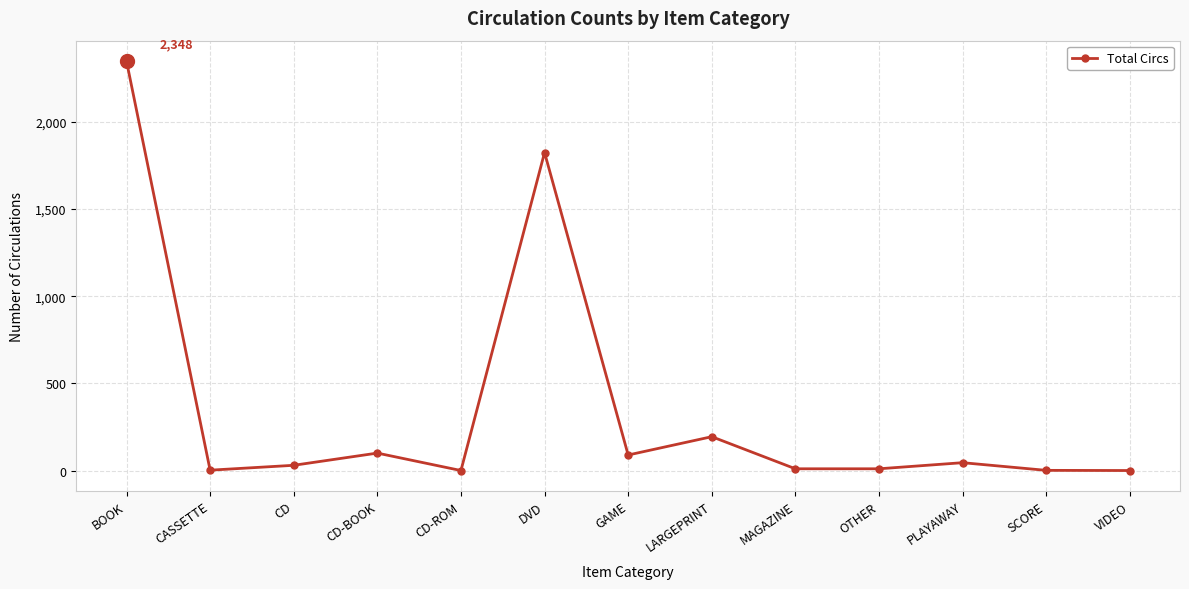

At which category does the chart reach its peak across all series?

BOOK